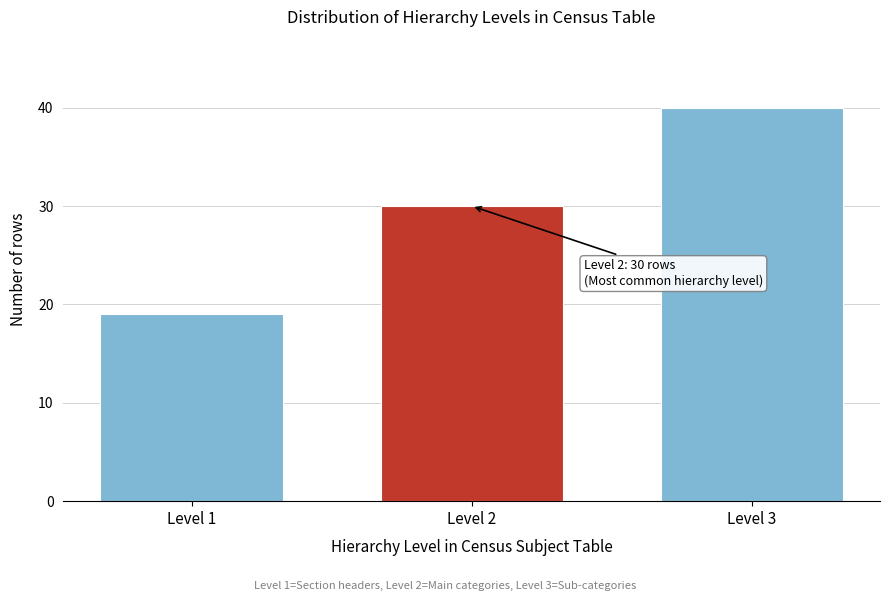

Reading left to right, what are all the values shown in this chart?

19	30	40